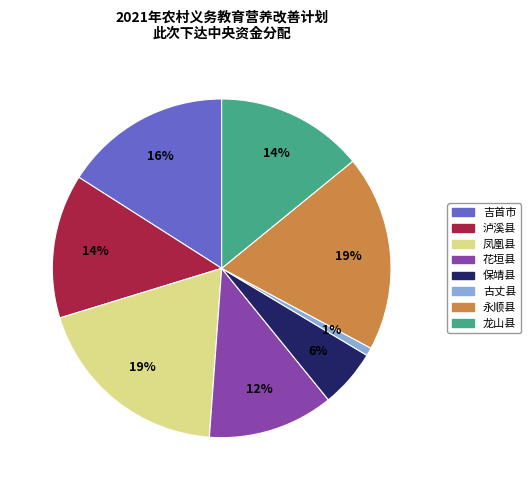

To the nearest percent, what is the difference between the largest and smallest slice percentages?

18%